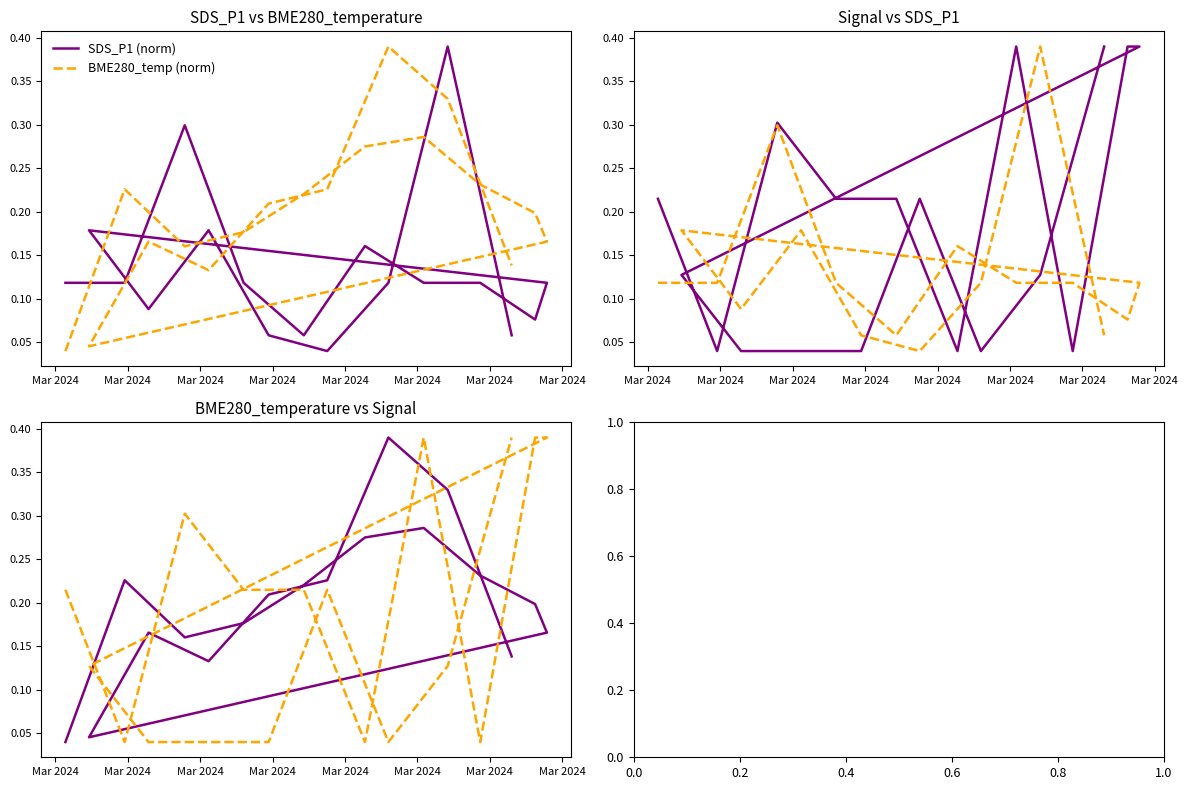

What is the sum of all BME280_temp (norm) values?

3.3